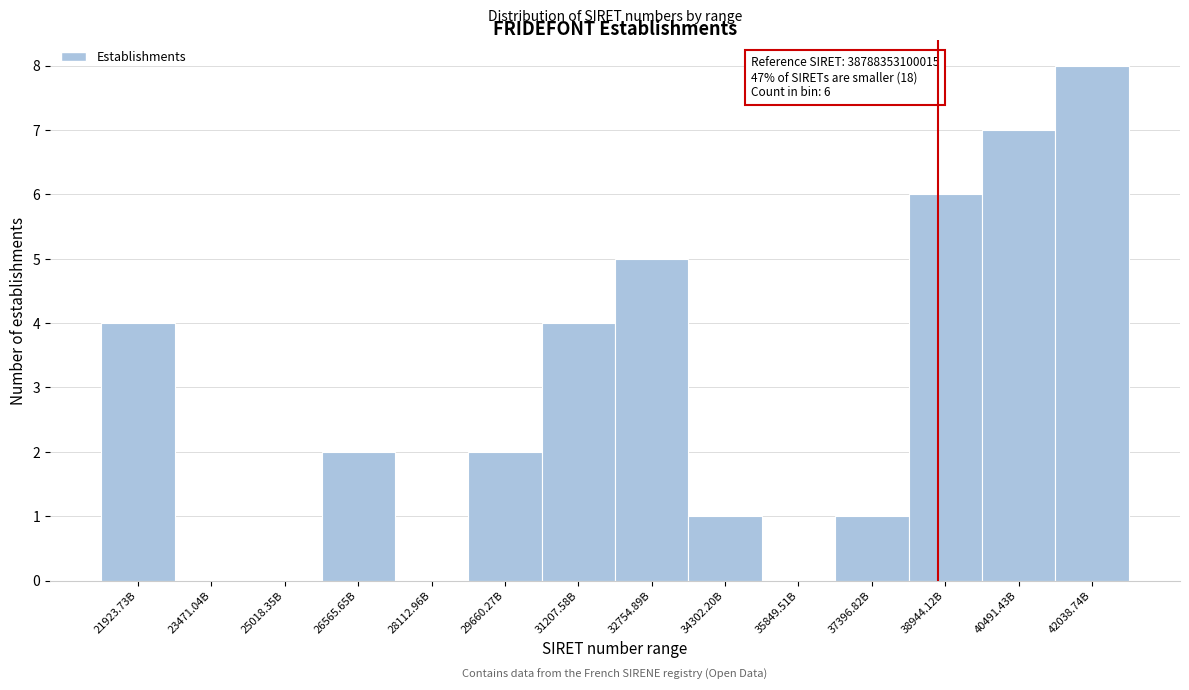

Reading left to right, list all the values displayed in this chart.

21923.73B=4	23471.04B=0	25018.35B=0	26565.65B=2	28112.96B=0	29660.27B=2	31207.58B=4	32754.89B=5	34302.20B=1	35849.51B=0	37396.82B=1	38944.12B=6	40491.43B=7	42038.74B=8